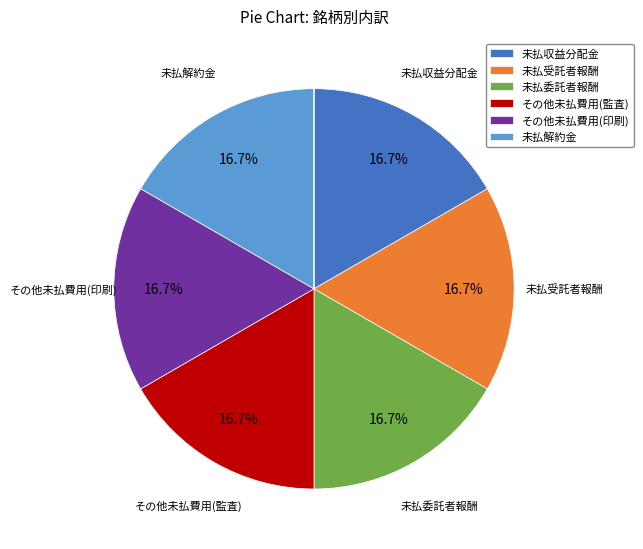

Is there any slice that represents more than half of the pie?

No